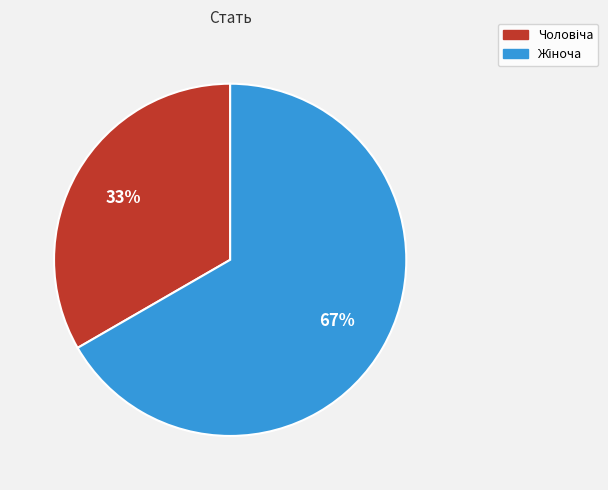

Is there a majority slice in this chart?

Yes